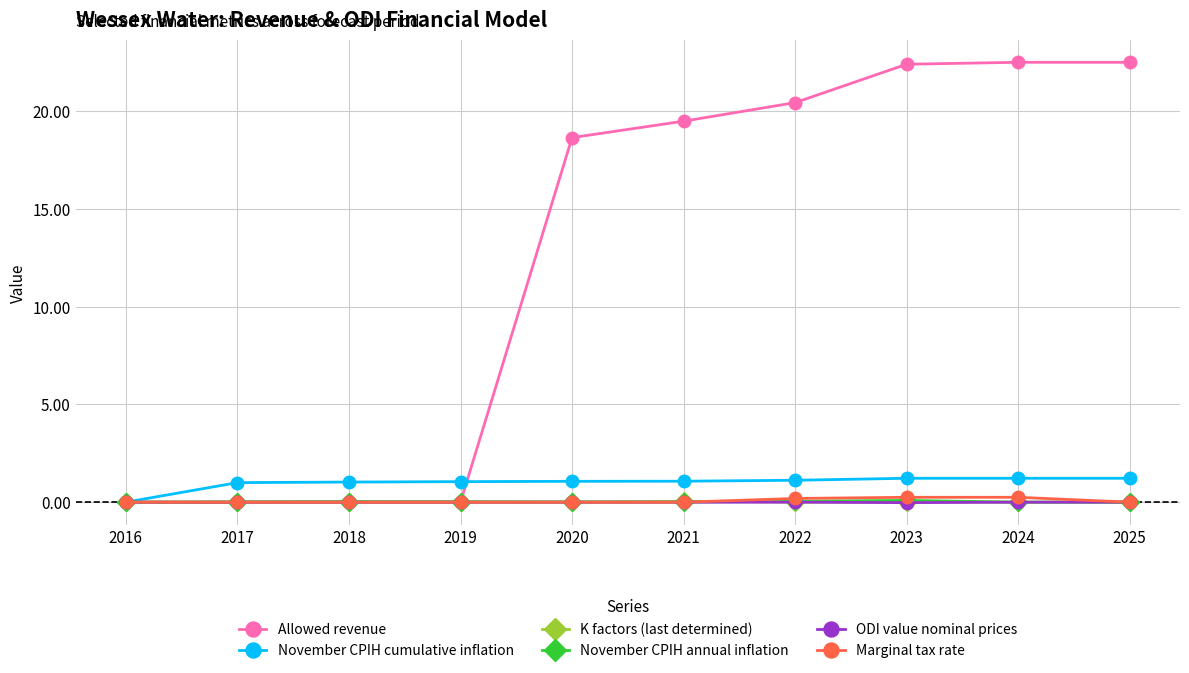

At which label does November CPIH cumulative inflation reach its minimum?

2016